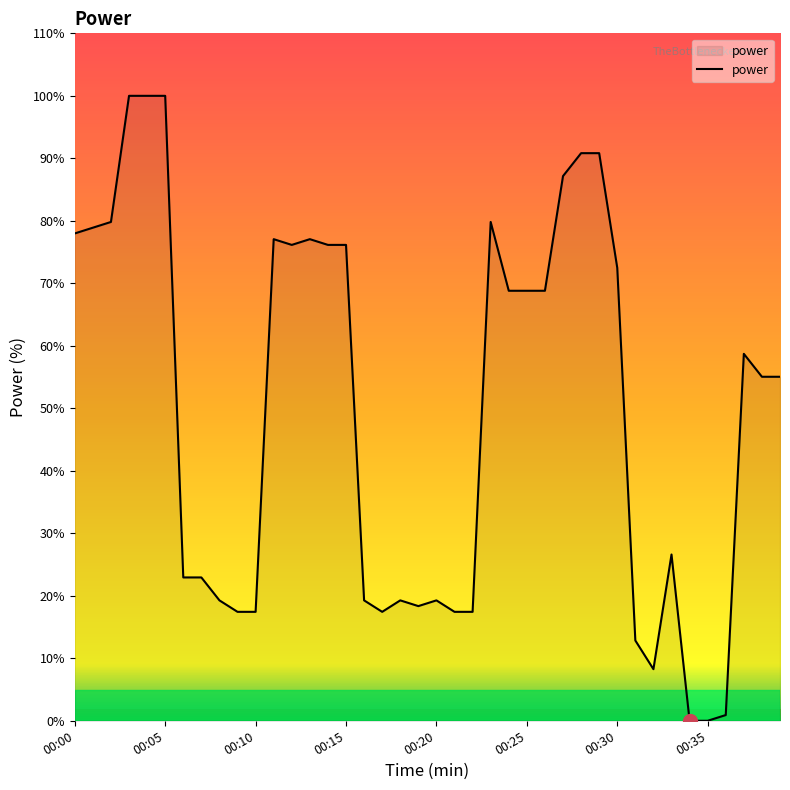

Reading right to left, extract all data points from this chart.

55.0	55.0	58.7	0.9	0.0	0.0	26.6	8.3	12.8	72.5	90.8	90.8	87.2	68.8	68.8	68.8	79.8	17.4	17.4	19.3	18.3	19.3	17.4	19.3	76.1	76.1	77.1	76.1	77.1	17.4	17.4	19.3	22.9	22.9	100.0	100.0	100.0	79.8	78.9	78.0